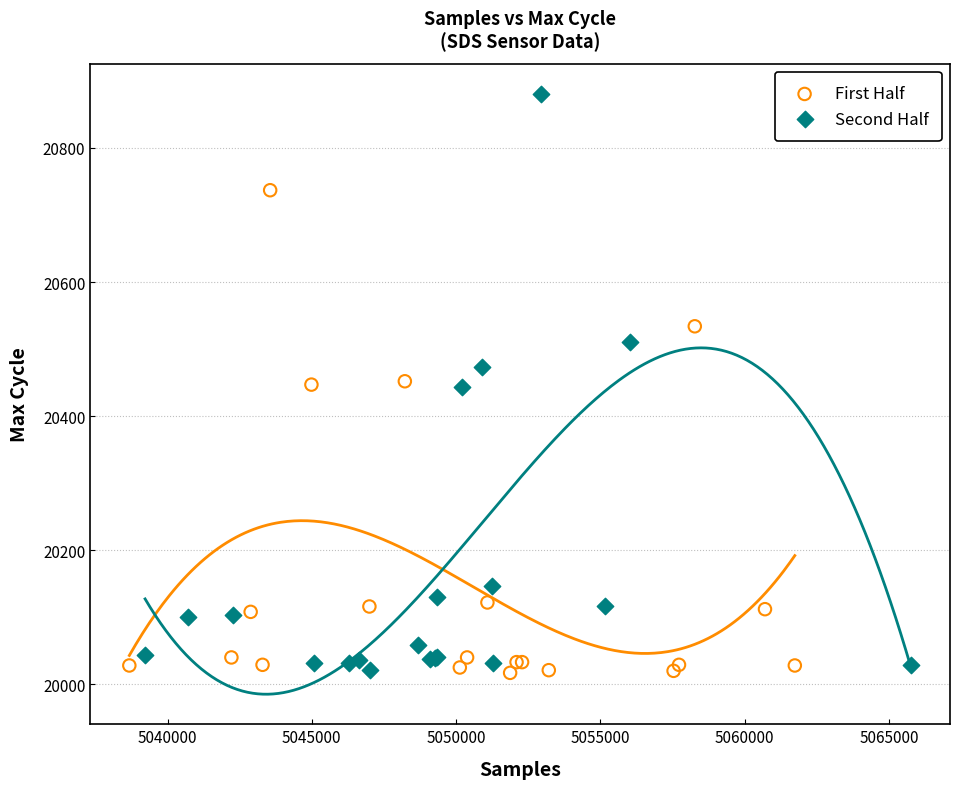

Which series has the largest Y range (max minus min)?

Second Half